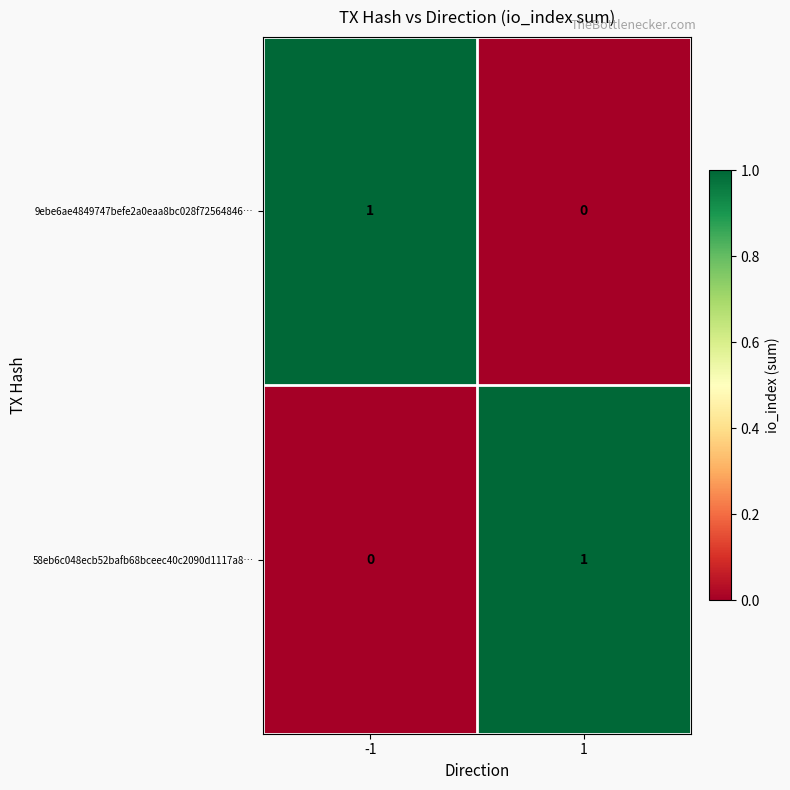

Count the number of data series in this chart.

2